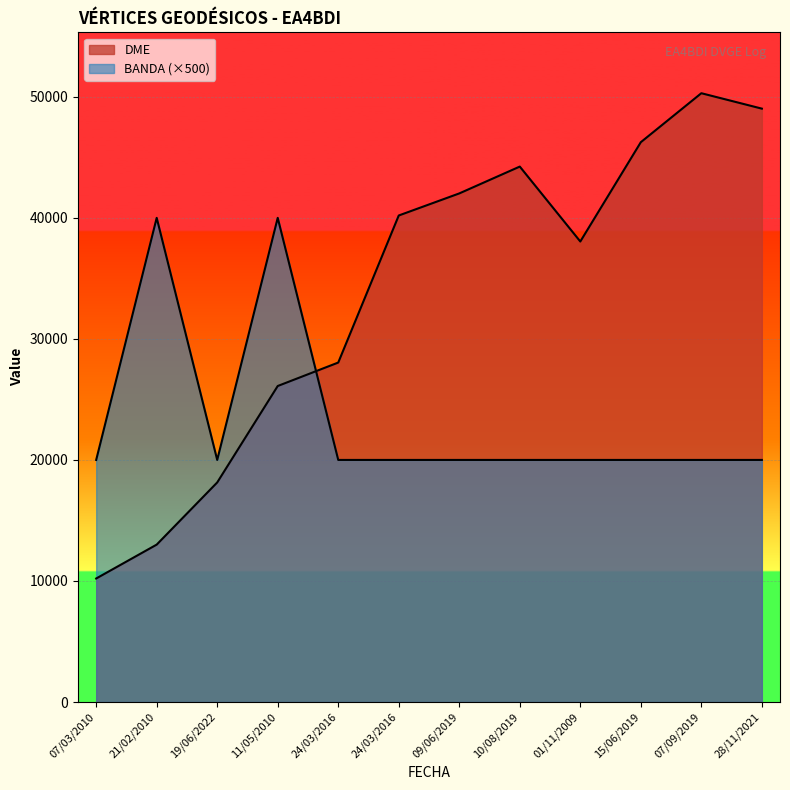

True or false: BANDA and DME intersect in this chart.

True